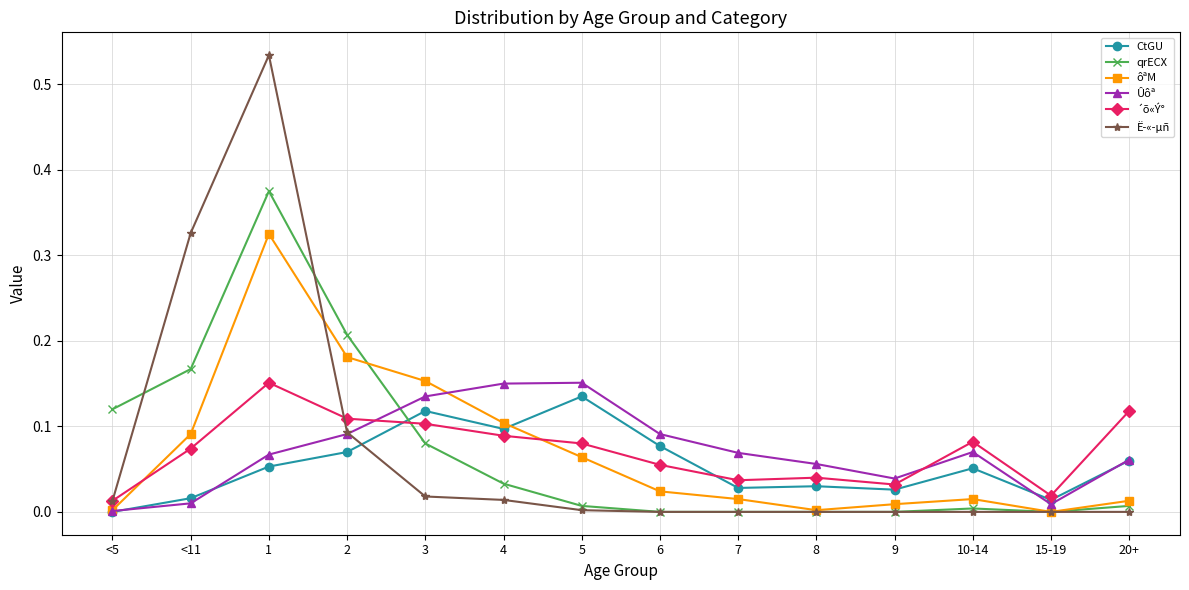

True or false: ´õ«Ý° and ôªM cross at least once.

True